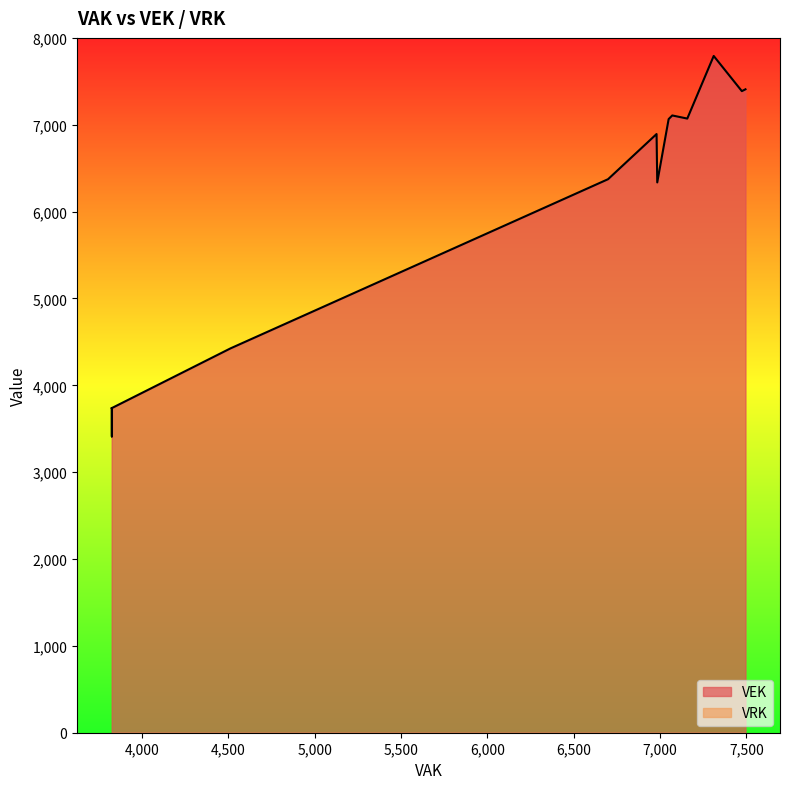

Rank the series by their maximum value, from lowest to highest.

VRK, VEK